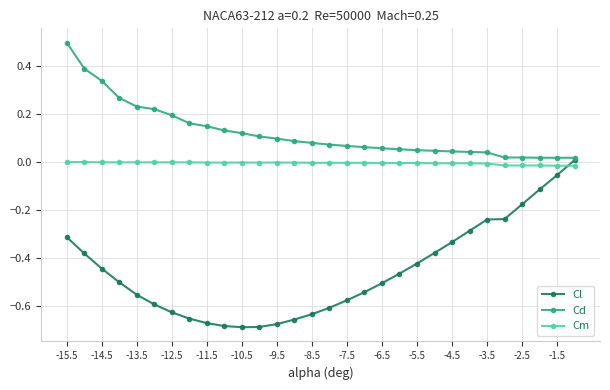

How many times do Cm and Cl cross each other?

1